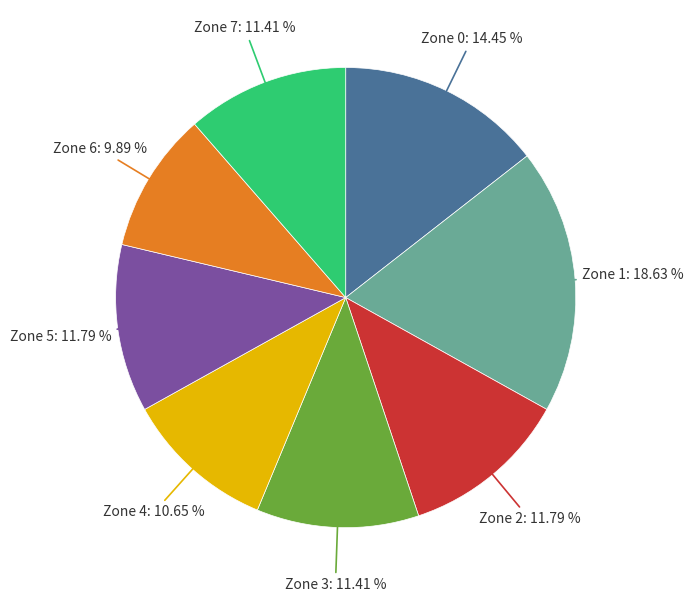

Is there a majority slice in this chart?

No